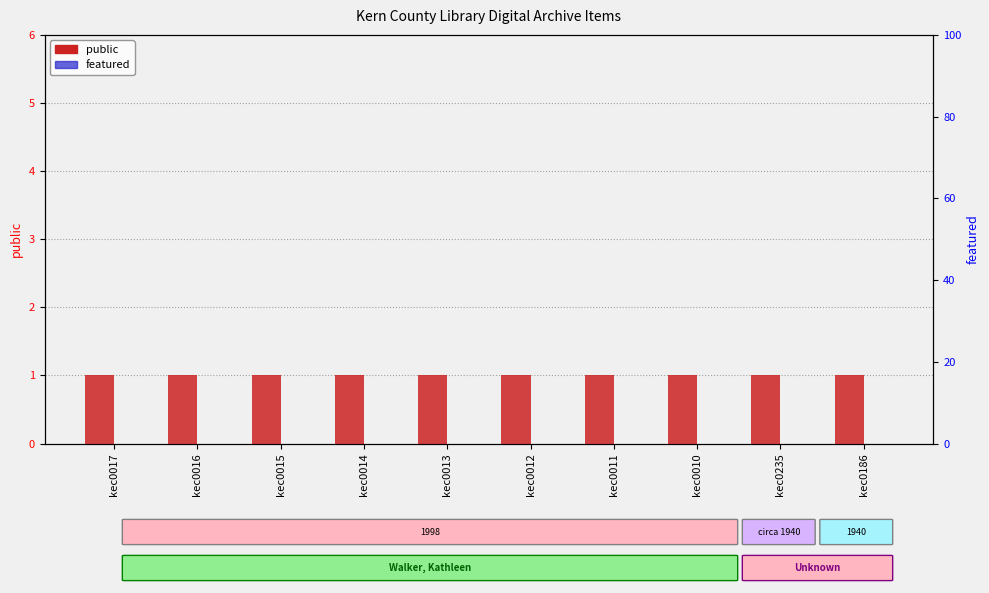

List the series in order of their overall mean, lowest first.

featured, public